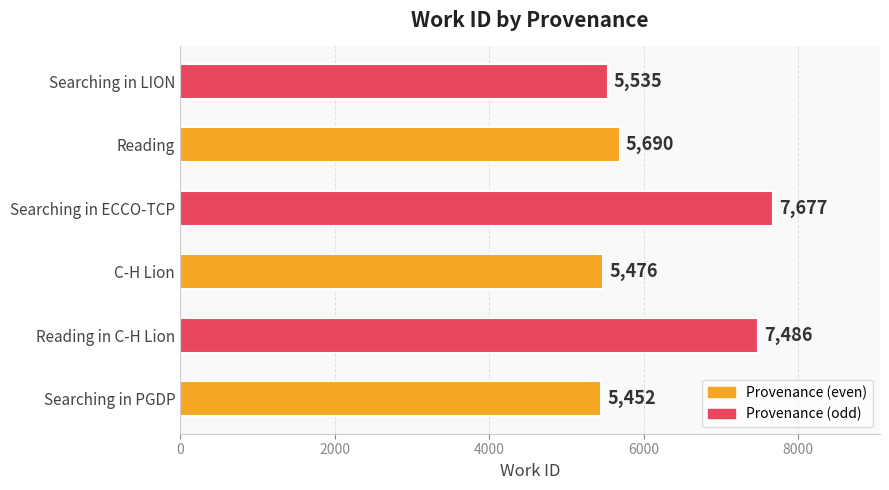

The value at Searching in LION is 5535. True or false?

True